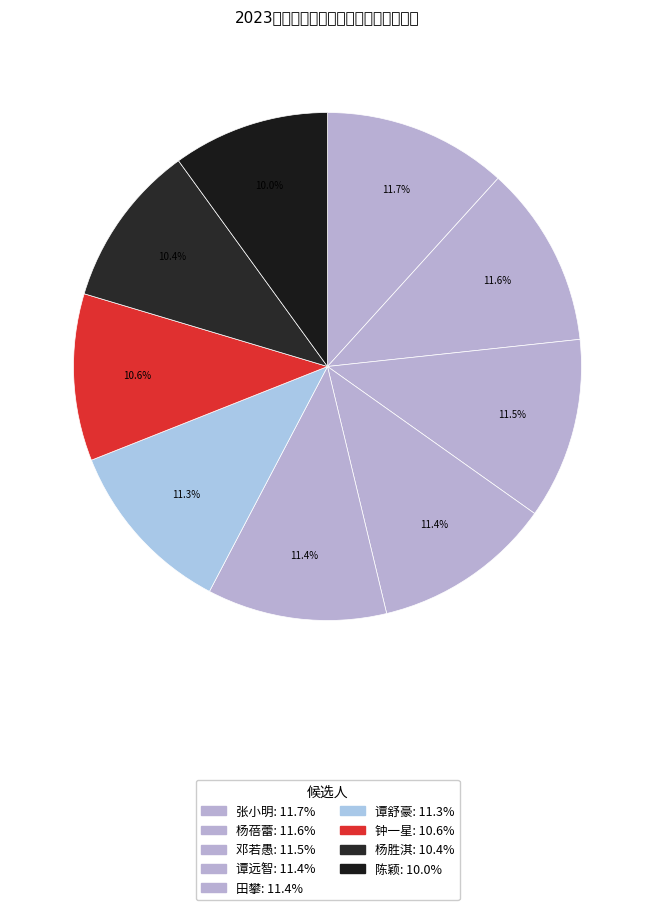

Is there a majority slice in this chart?

No